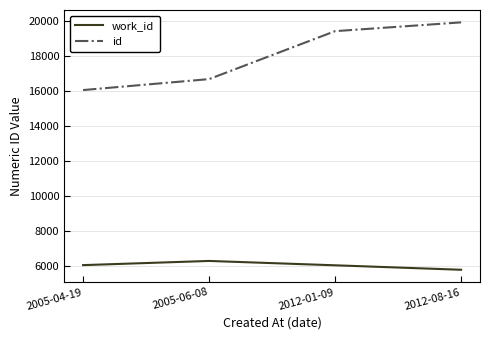

Between 2005-06-08 and 2012-01-09, which series saw the biggest shift?

id